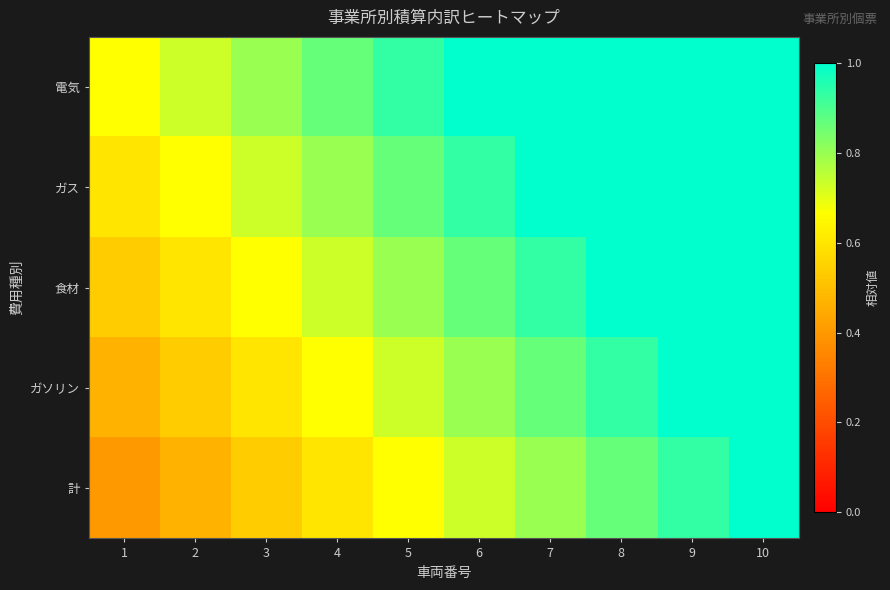

List the series in order of their overall mean, highest first.

電気, ガス, 食材, ガソリン, 計